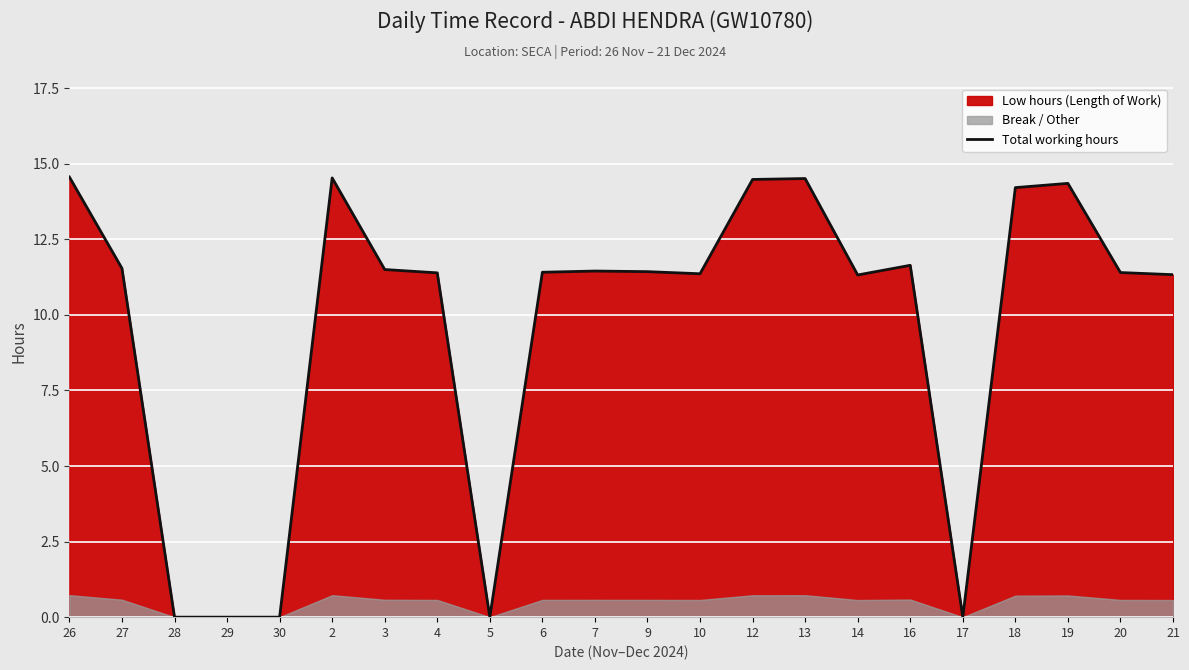

Which category has the highest value across all series?

26